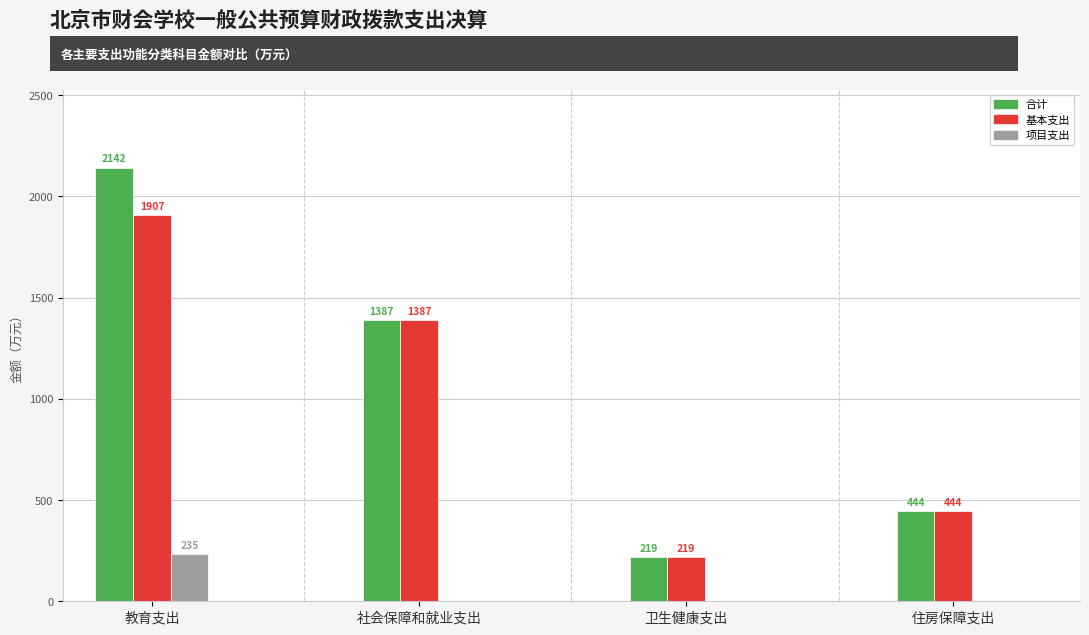

How many categories are shown in the chart?

4